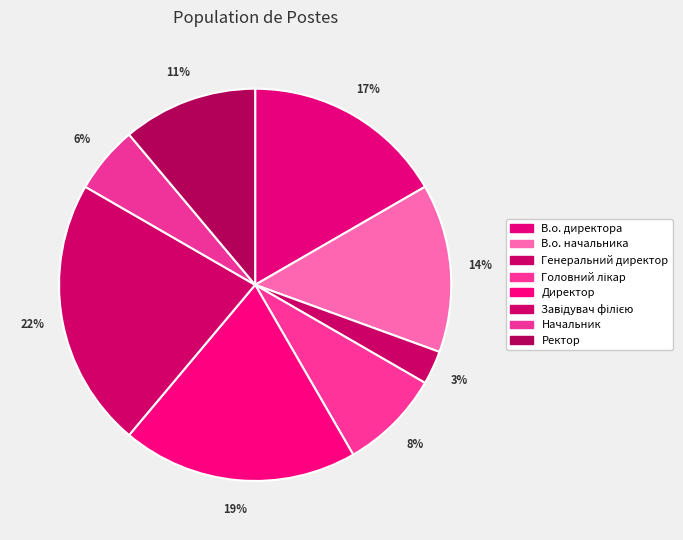

How many segments does this pie chart have?

8